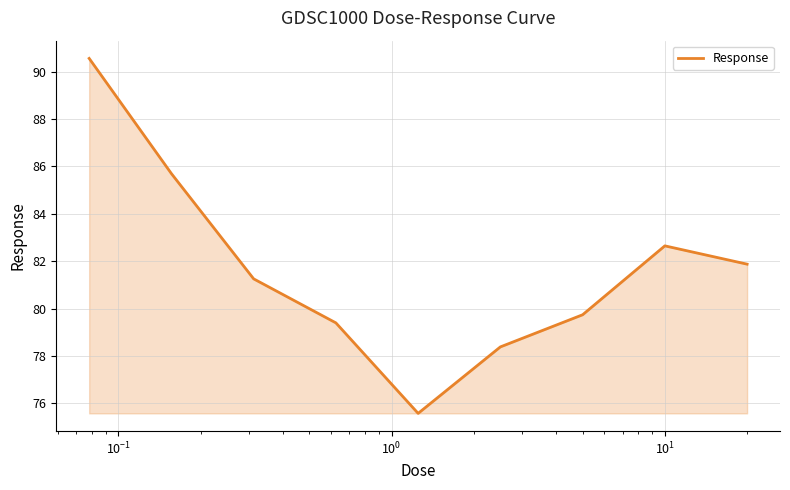

True or false: the data has more than 1 interior local peaks.

False